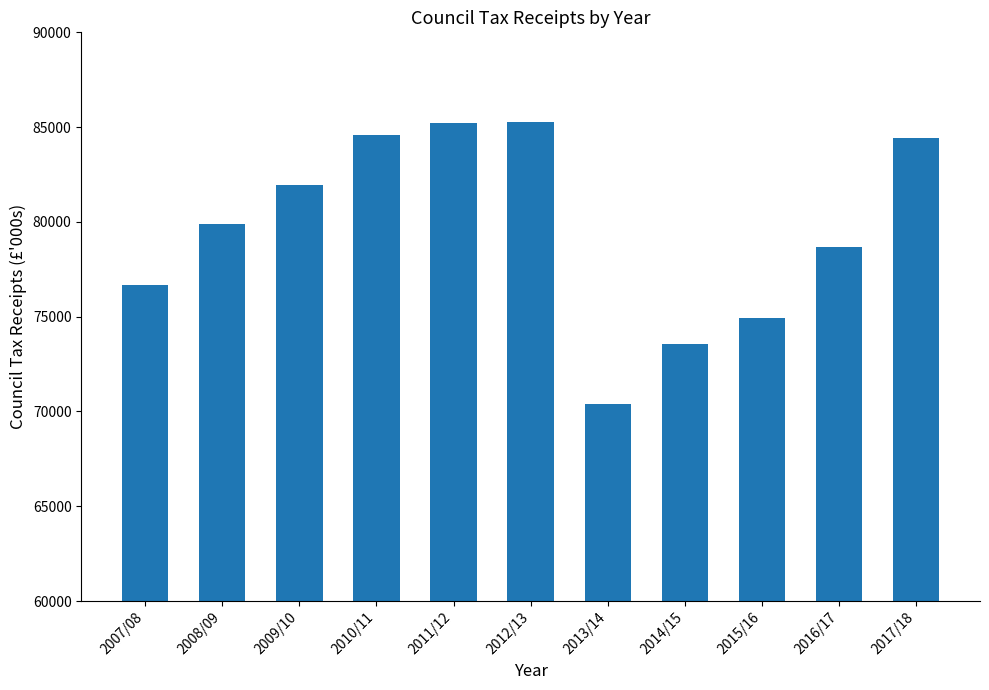

What is the smallest value displayed?

70394